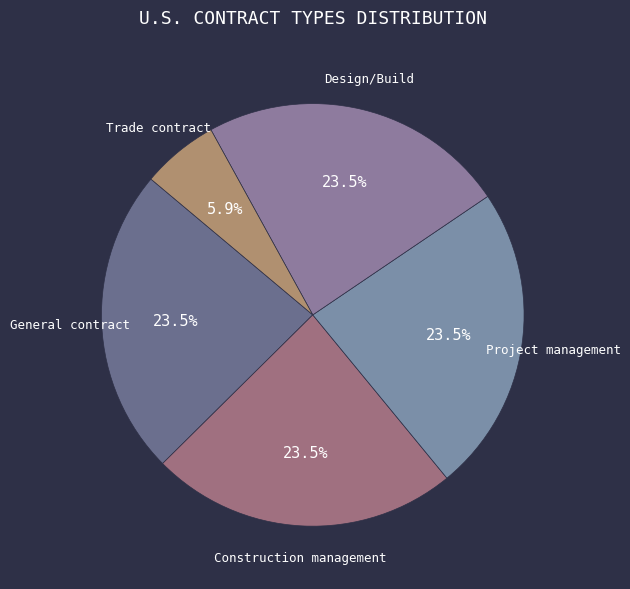

True or false: General contract accounts for 35% of the total.

False